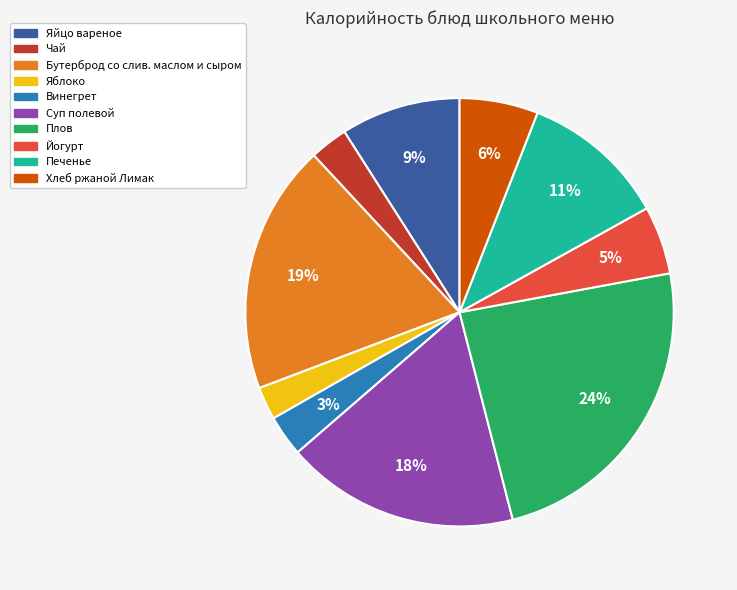

Combined, do Бутерброд со слив. маслом и сыром and Плов account for over 50%?

No